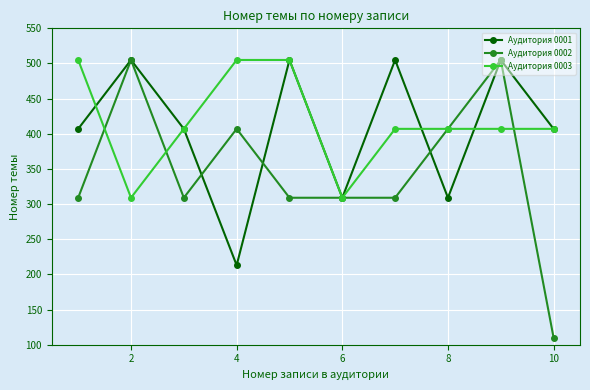

What is the value of the Аудитория 0003 point at the 8th from the left?

407